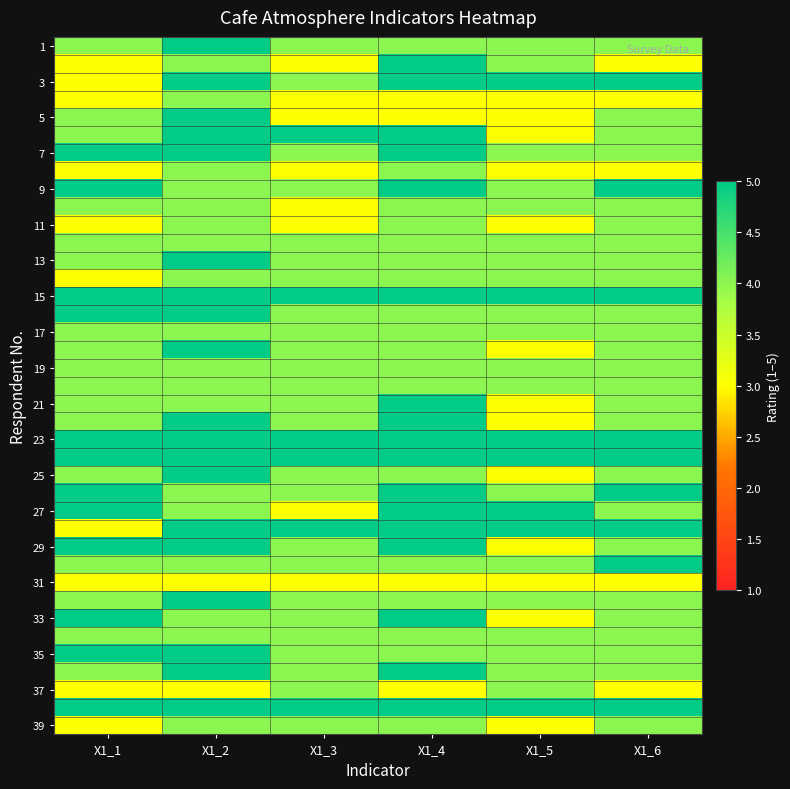

What is the total value across all series at X1_2?

173